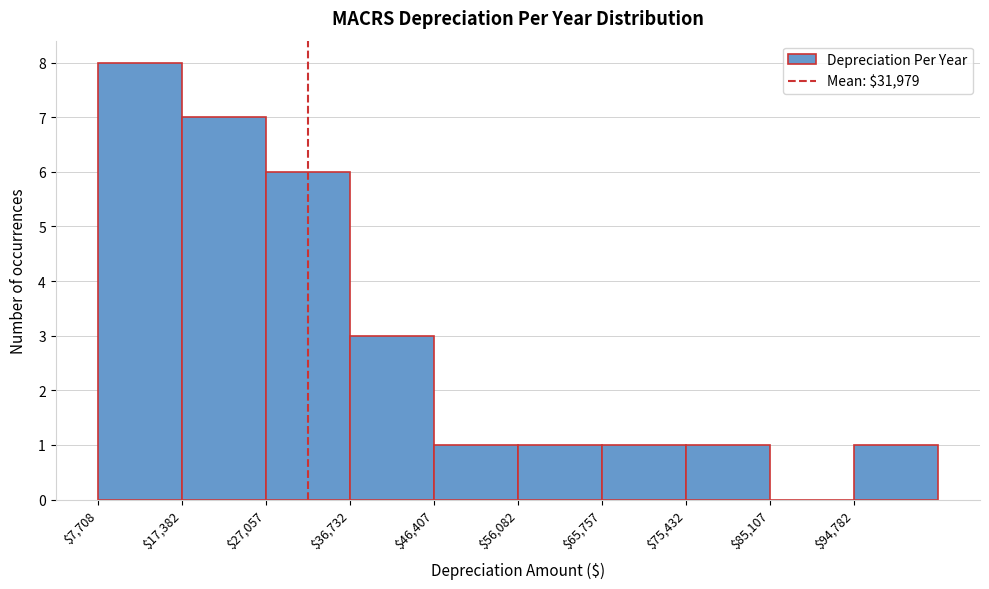

What is the height of the bar covering 17000 to 27000 on the x-axis? Neither the bar edges nor the heights are printed on the chart, so give them approximately, as read against the axes.

7